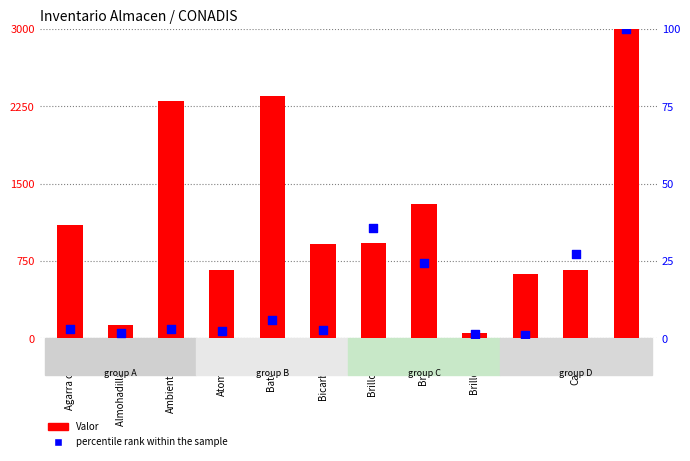

Which series contains the lowest Y value?

percentile rank within the sample